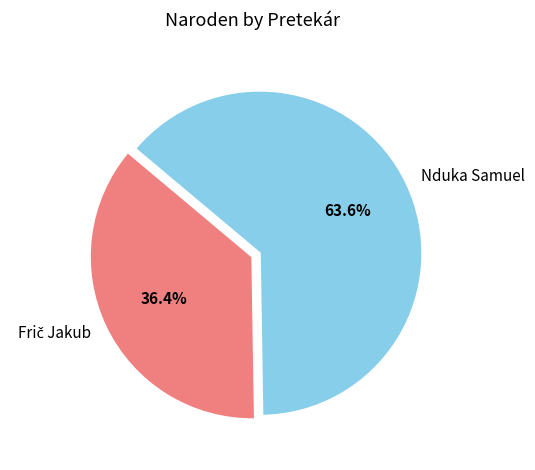

How much of the chart is everything except Nduka Samuel?

36.4%